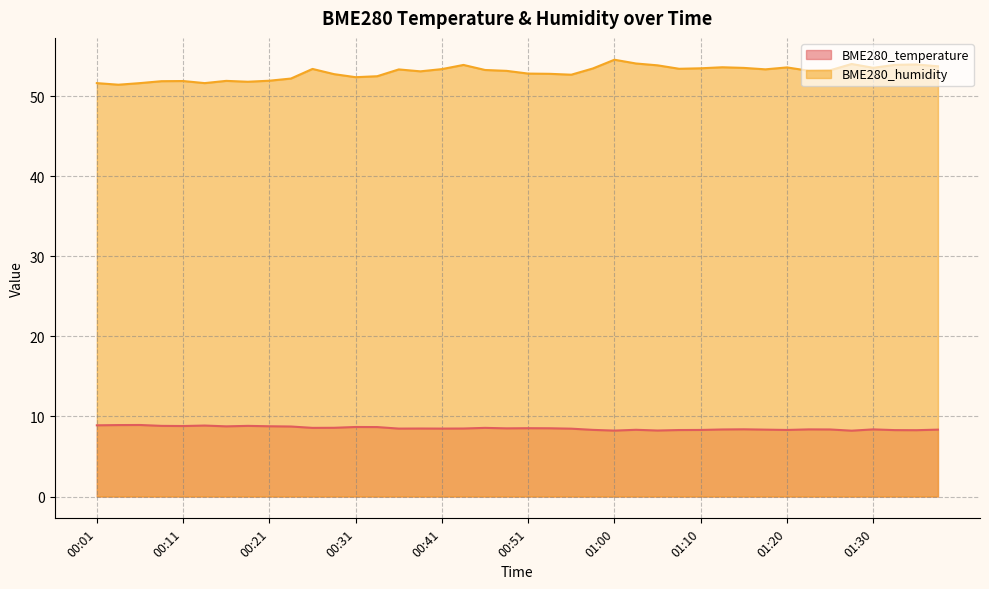

True or false: BME280_temperature and BME280_humidity cross at least once.

False